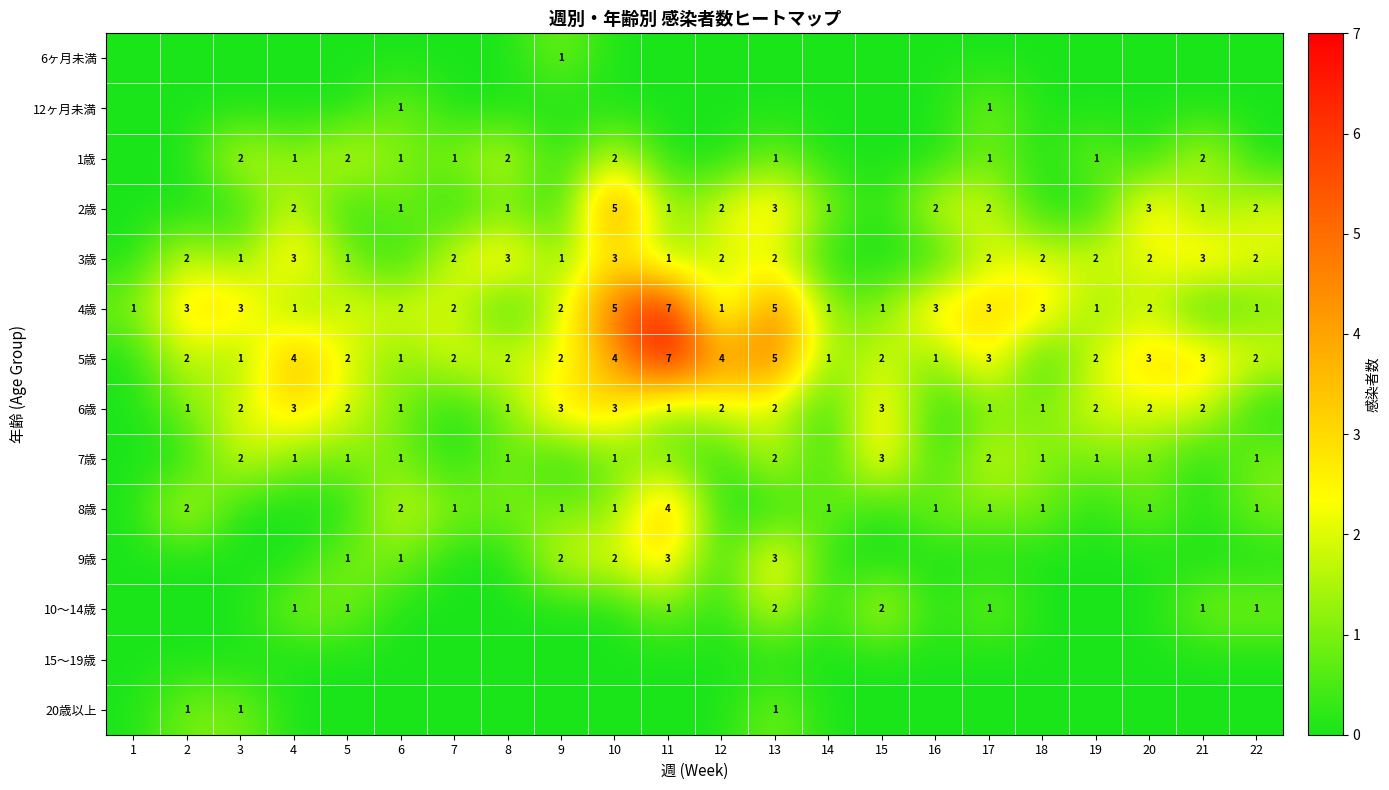

At which category does the chart reach its minimum across all series?

1